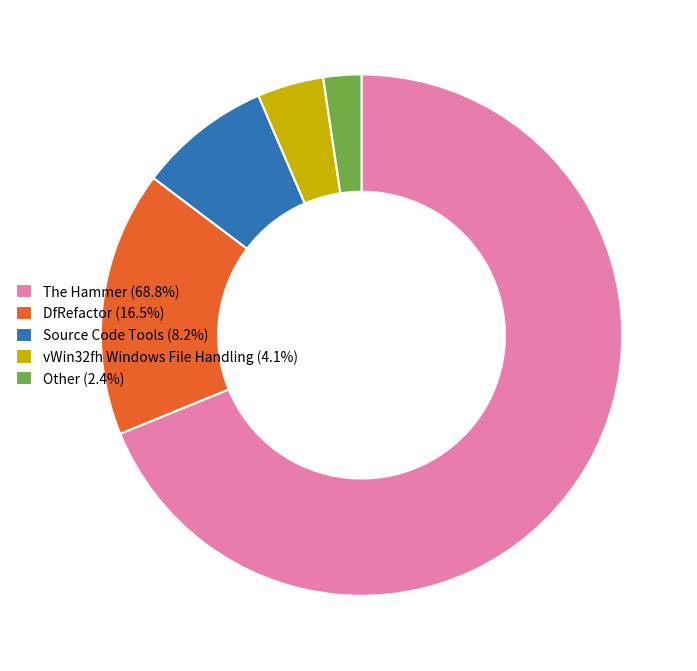

Do Source Code Tools and DfRefactor together represent more than half of the pie?

No